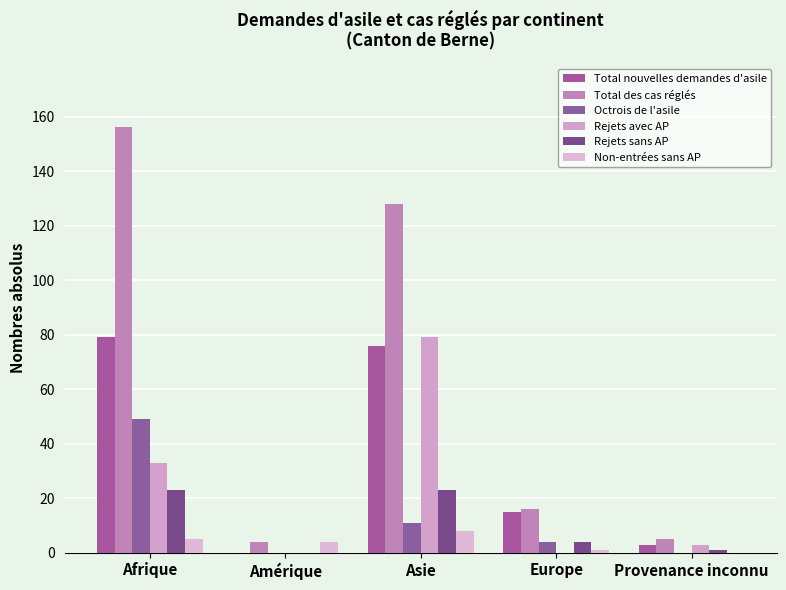

The value of Non-entrées sans AP at Europe is 1. True or false?

True